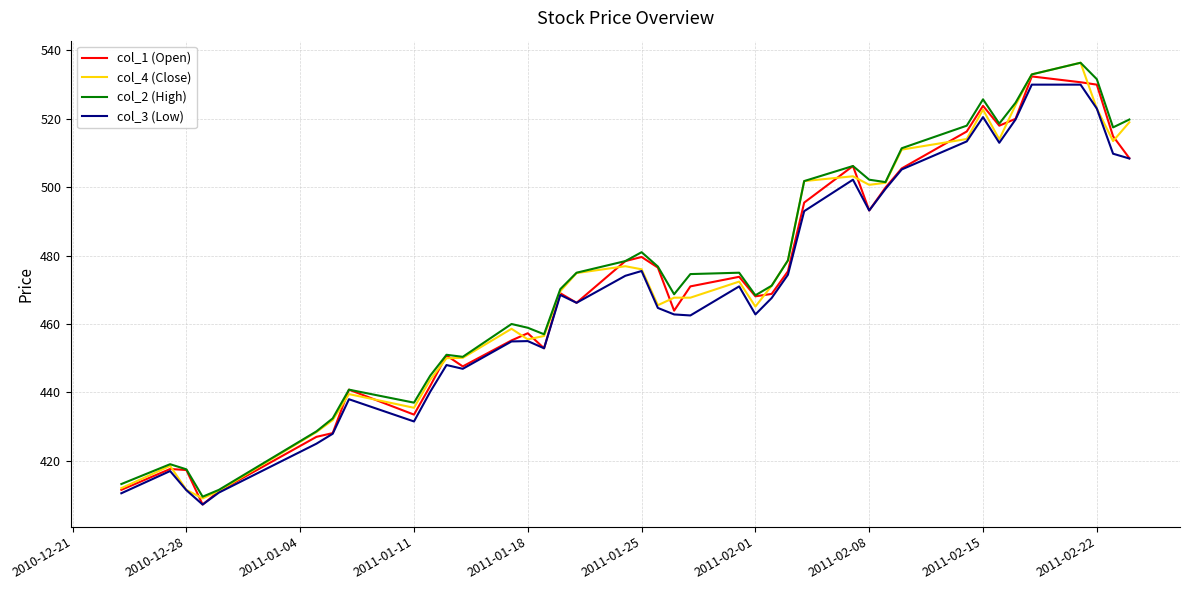

Does the chart have visible grid lines?

Yes